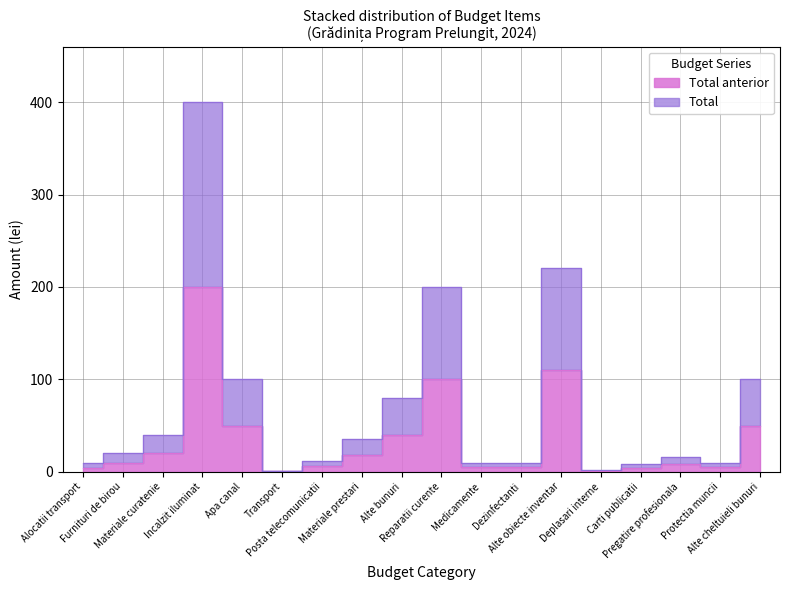

True or false: Total and Total anterior cross at least once.

False